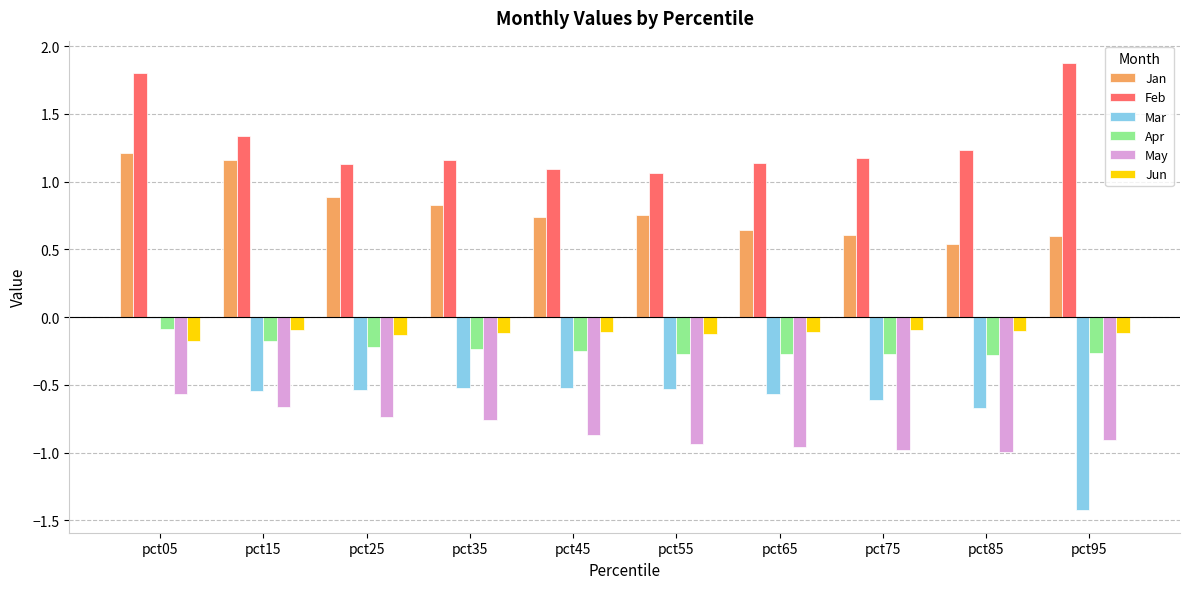

What is the sum of the Mar values at pct85 and pct25?

-1.2